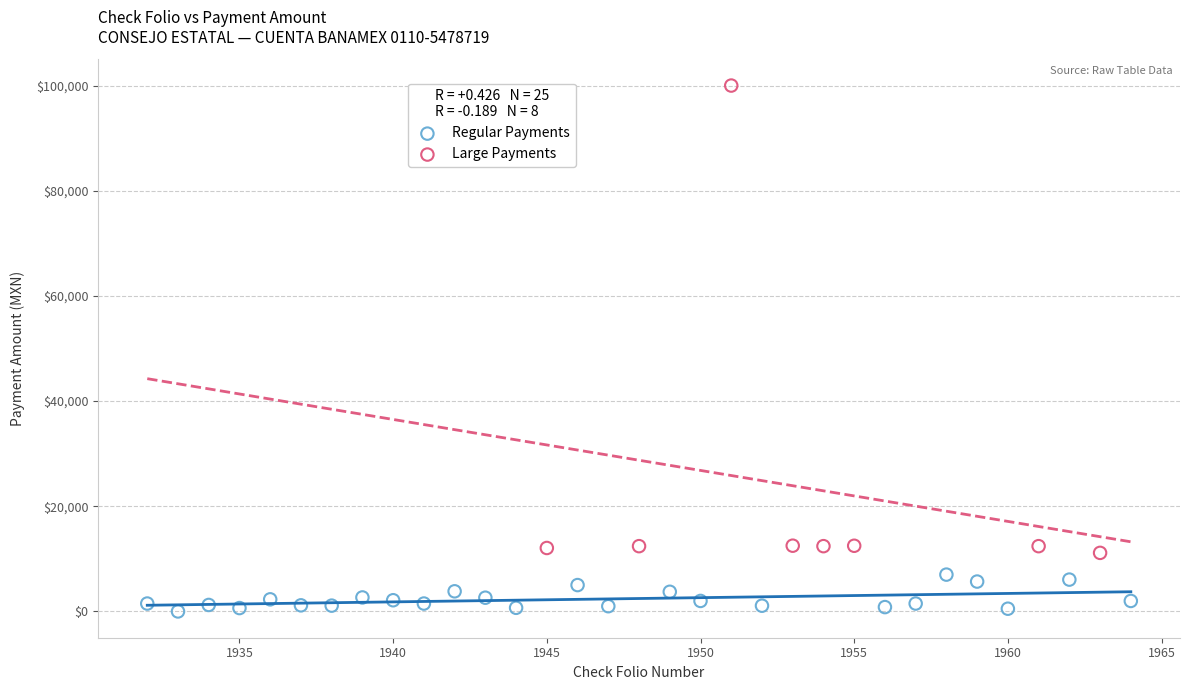

Which series contains the highest Y value?

Large Payments